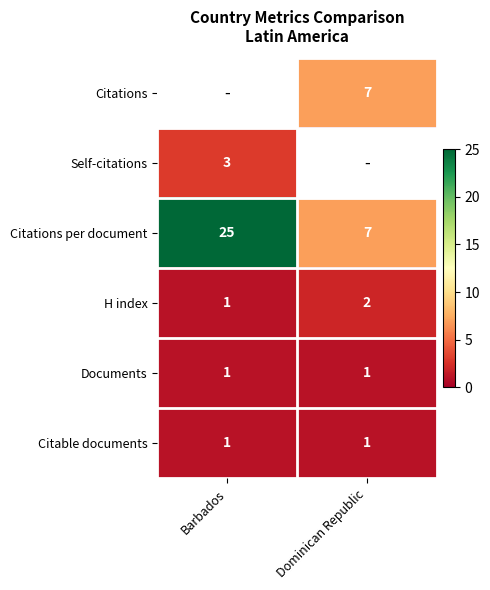

Is it true that Citations equals 7 at Dominican Republic?

True